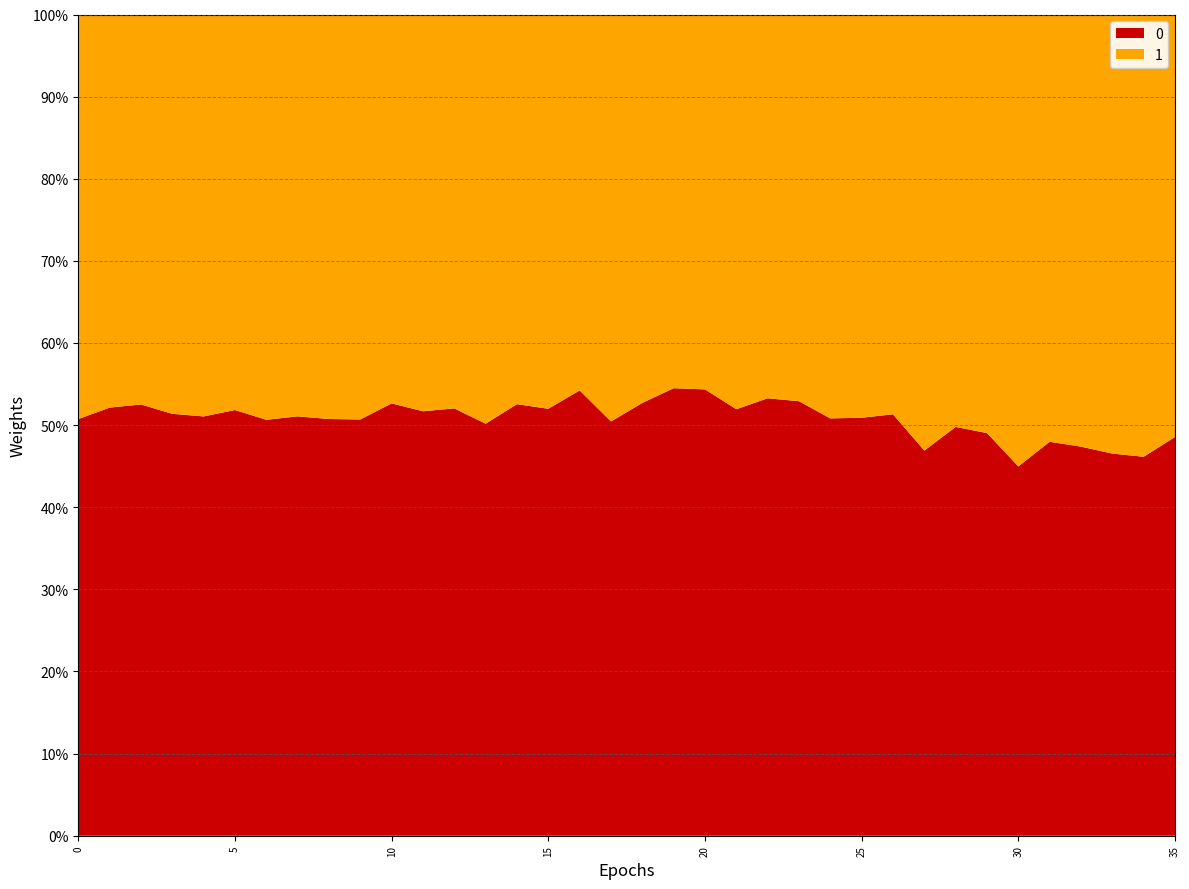

Reading left to right, list all the values displayed in this chart.

Males: 0=1172	1=1161	2=1222	3=1175	4=1204	5=1226	6=1206	7=1172	8=1190	9=1176	10=1213	11=1103	12=1137	13=1017	14=1102	15=1071	16=1104	17=1024	18=1082	19=879	20=874	21=898	22=1027	23=899	24=992	25=963	26=992	27=870	28=1016	29=938	30=966	31=982	32=1085	33=1020	34=1060	35=1093
Females: 0=1138	1=1066	2=1105	3=1112	4=1154	5=1139	6=1175	7=1123	8=1155	9=1144	10=1091	11=1031	12=1048	13=1010	14=995	15=989	16=932	17=1006	18=971	19=734	20=734	21=831	22=901	23=800	24=960	25=929	26=941	27=985	28=1025	29=975	30=1182	31=1065	32=1205	33=1172	34=1237	35=1158